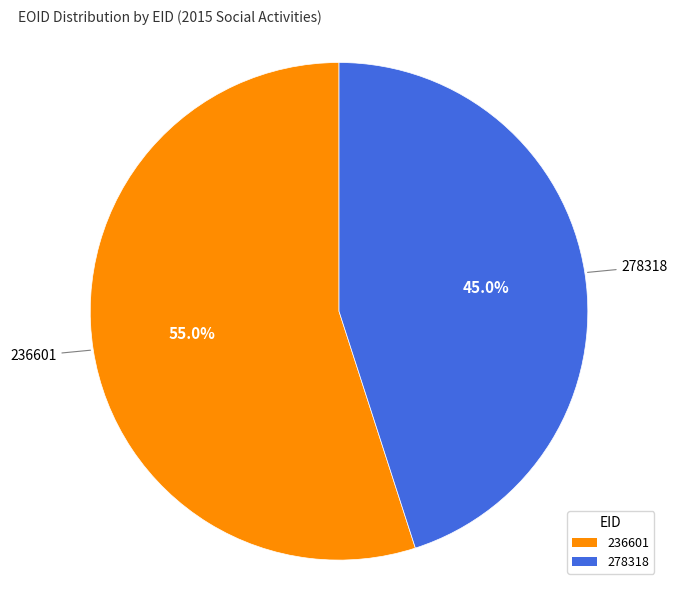

To the nearest percent, what is the average slice percentage?

50%